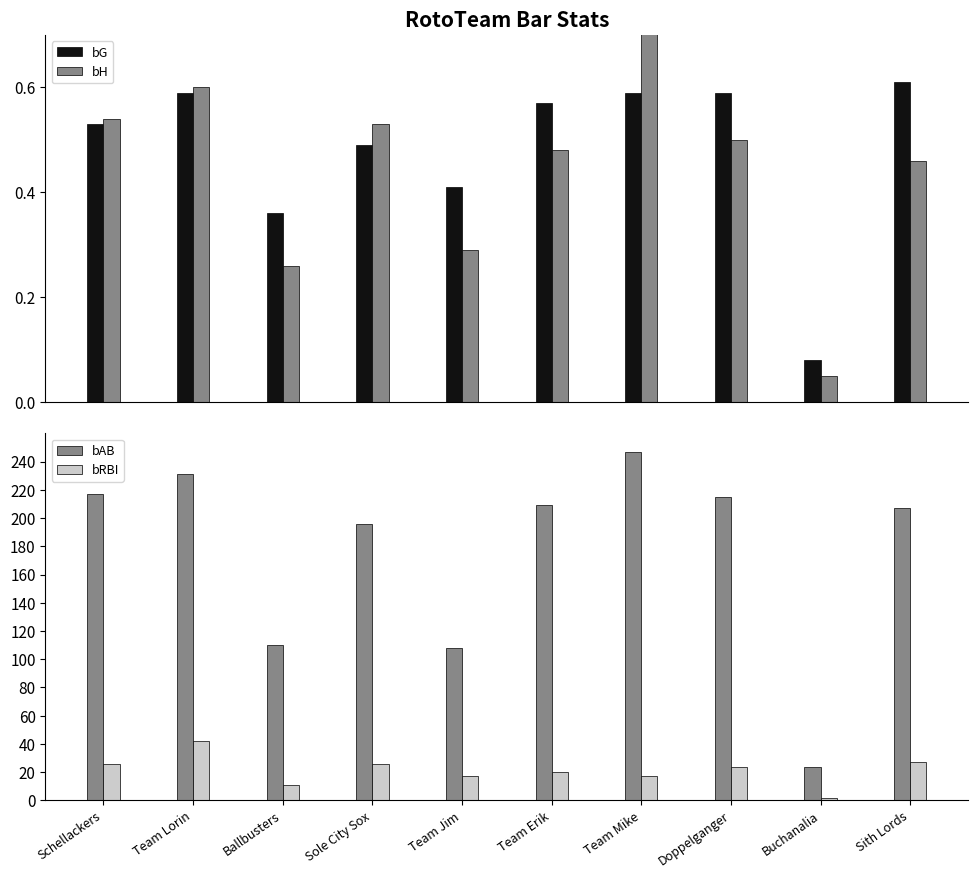

Rank the series by their maximum value, from highest to lowest.

bAB, bRBI, bH, bG